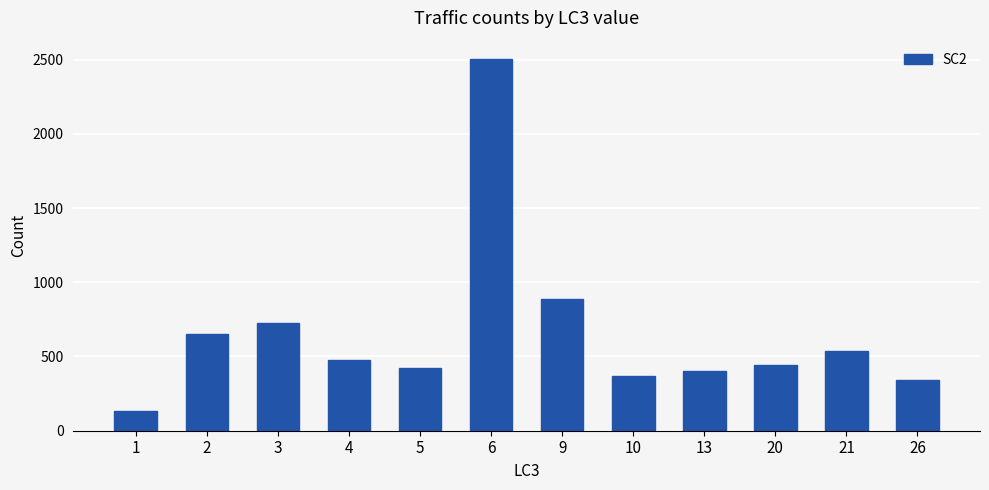

What is the difference between the maximum and minimum values?

2372